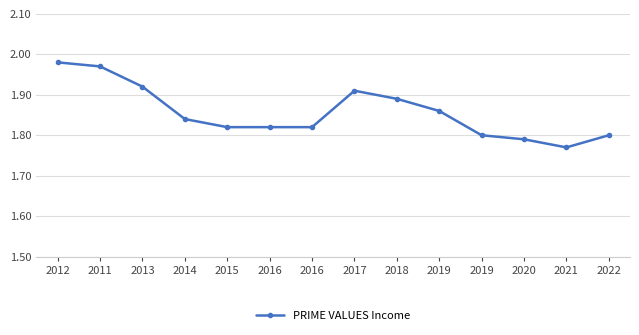

Reading right to left, transcribe all the data shown in this chart.

2022=1.8	2021=1.8	2020=1.8	2019=1.8	2019=1.9	2018=1.9	2017=1.9	2016=1.8	2016=1.8	2015=1.8	2014=1.8	2013=1.9	2011=2.0	2012=2.0